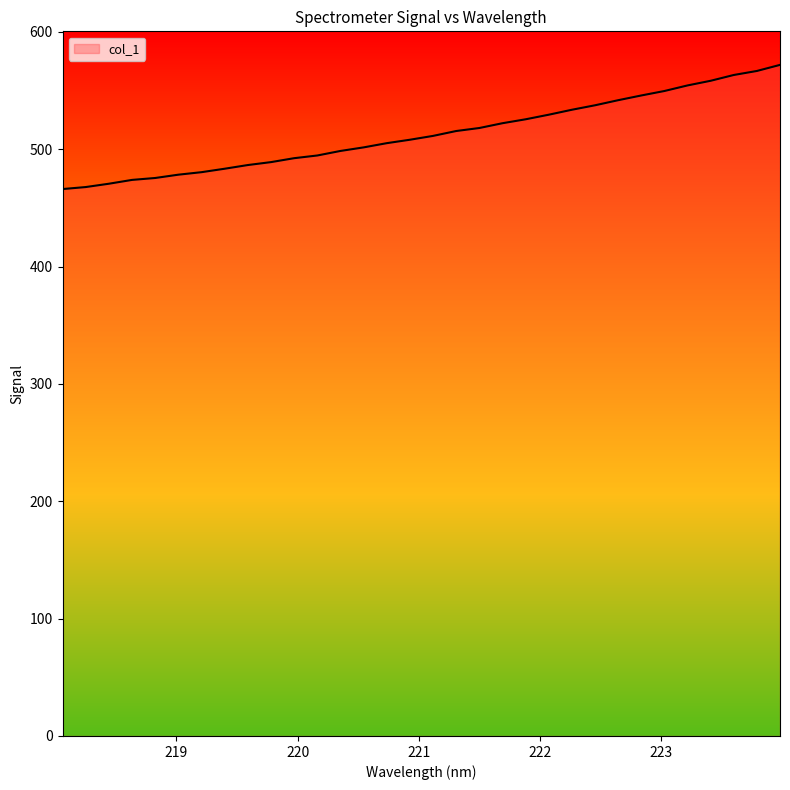

What is the smallest value displayed?

466.1